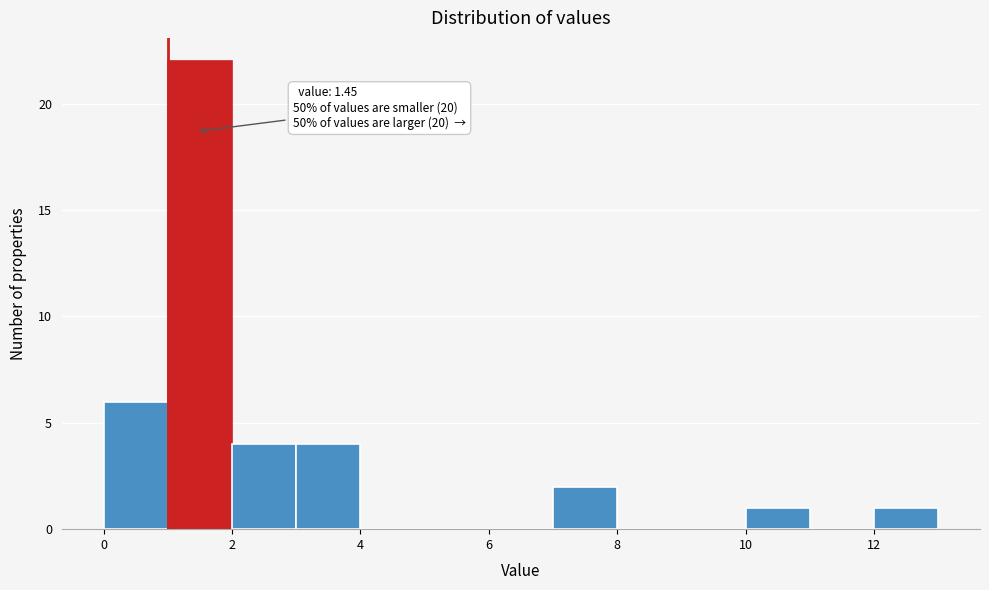

Over which range of the x-axis is the bar tallest?

1 to 2